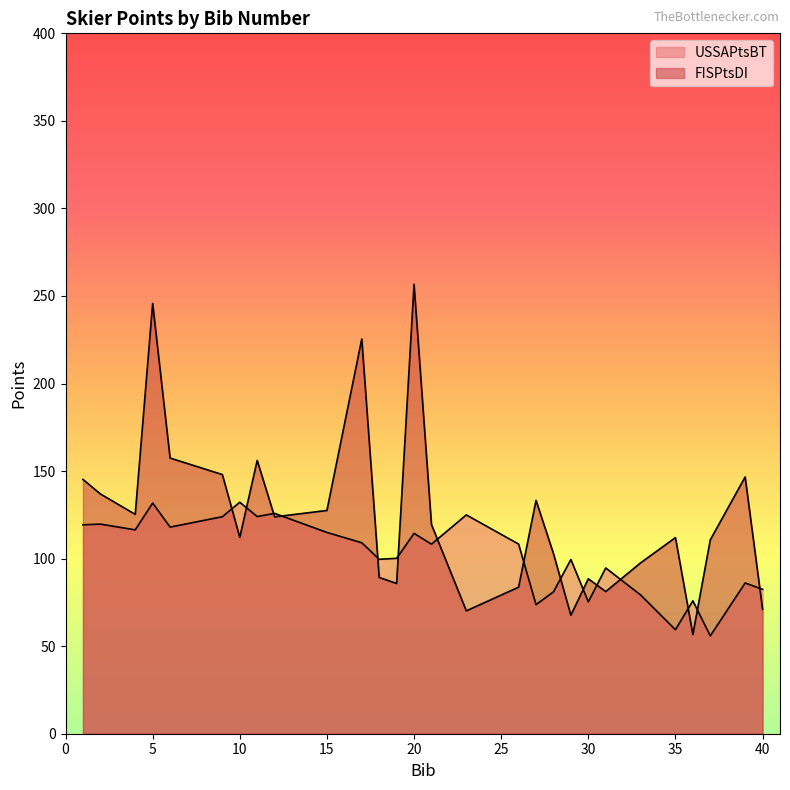

Where is FISPtsDI nearest to the value 156?

11